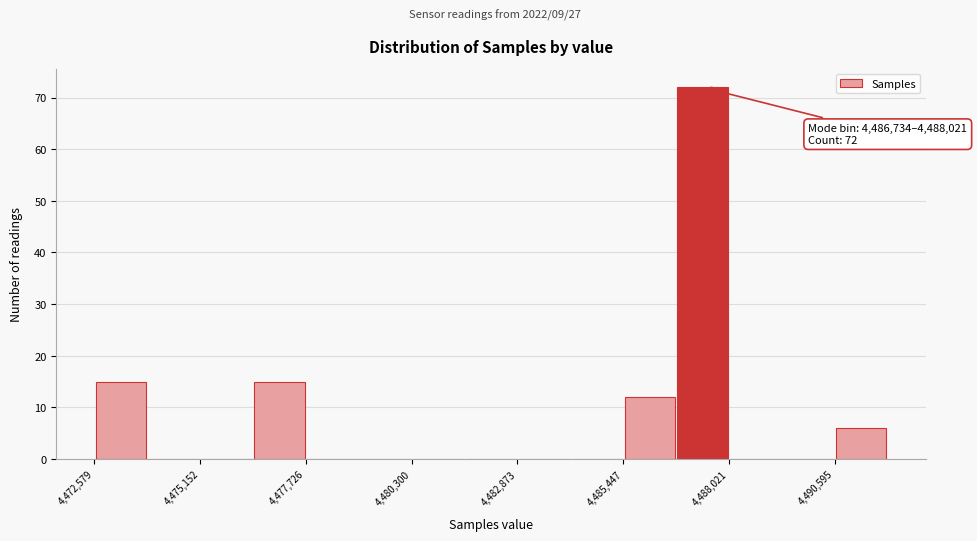

Read against the x-axis, roughly where is the centre of the tallest bar?

4487500